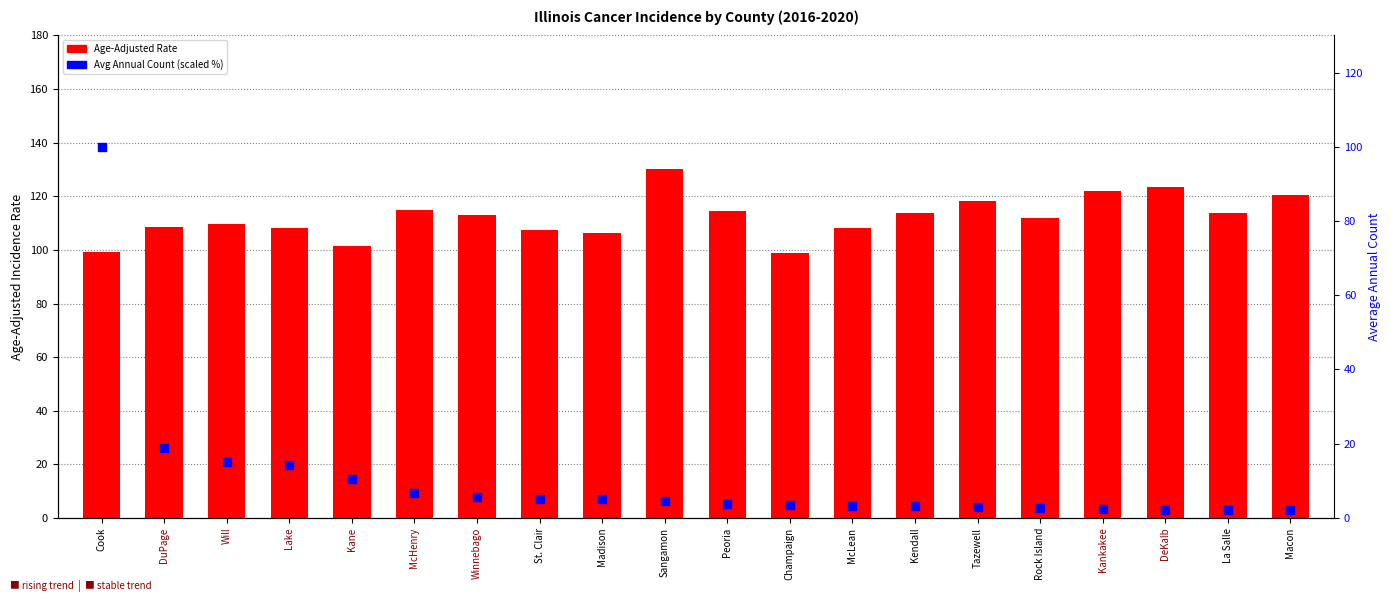

At which category is the sum across all series the highest?

Cook